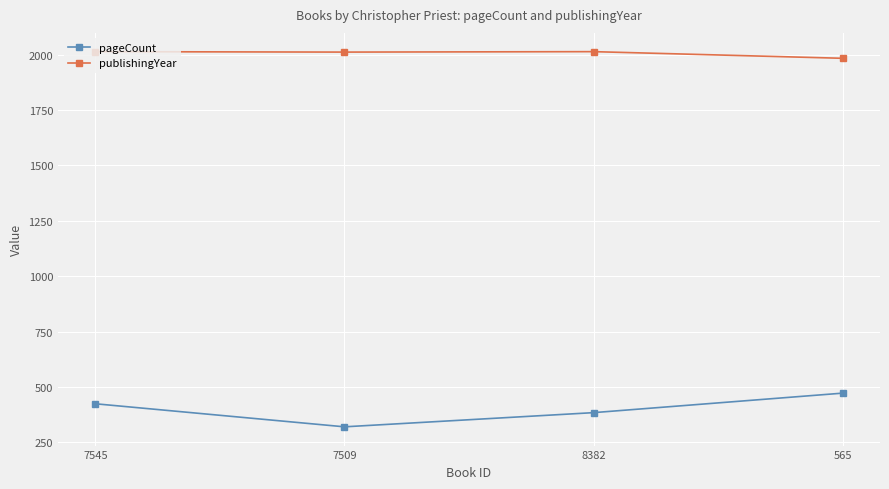

Which category has the lowest value across all series?

7509